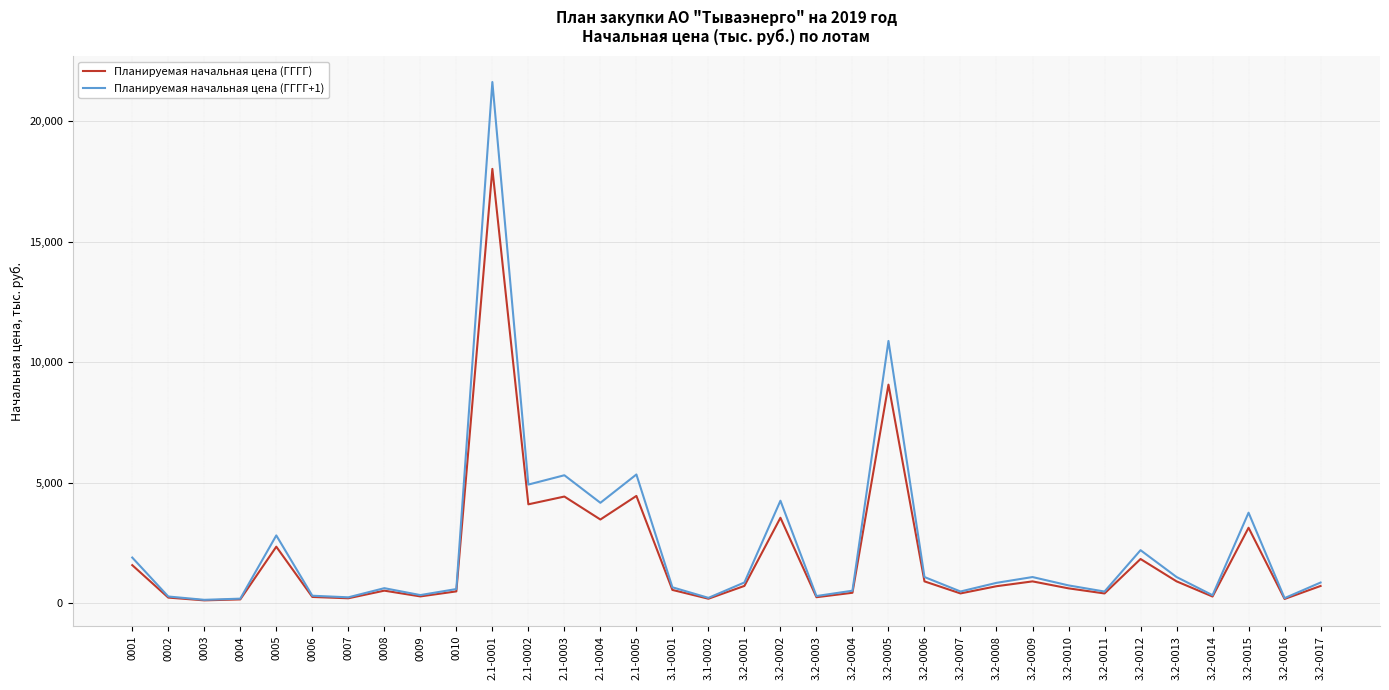

What value does the Планируемая начальная цена (ГГГГ+1) series have at 3.2-0001?

854.6